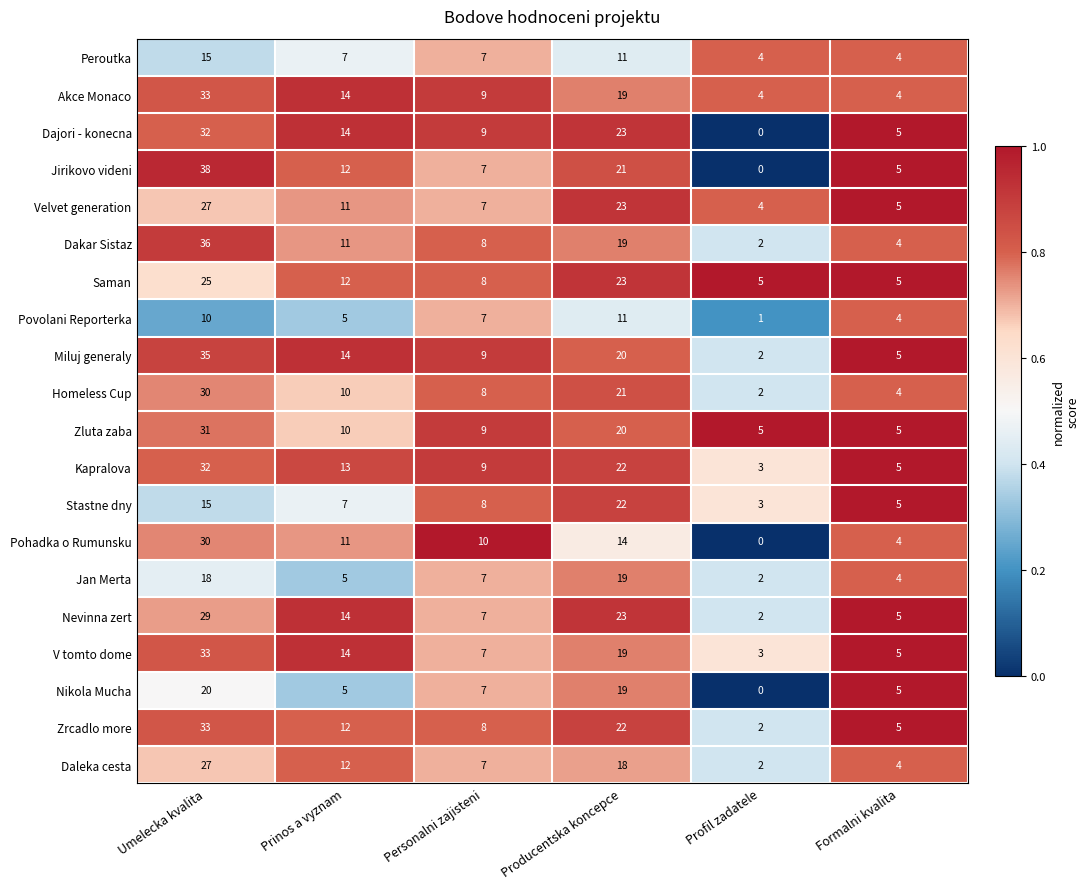

Which series has the largest range (max minus min)?

Jirikovo videni